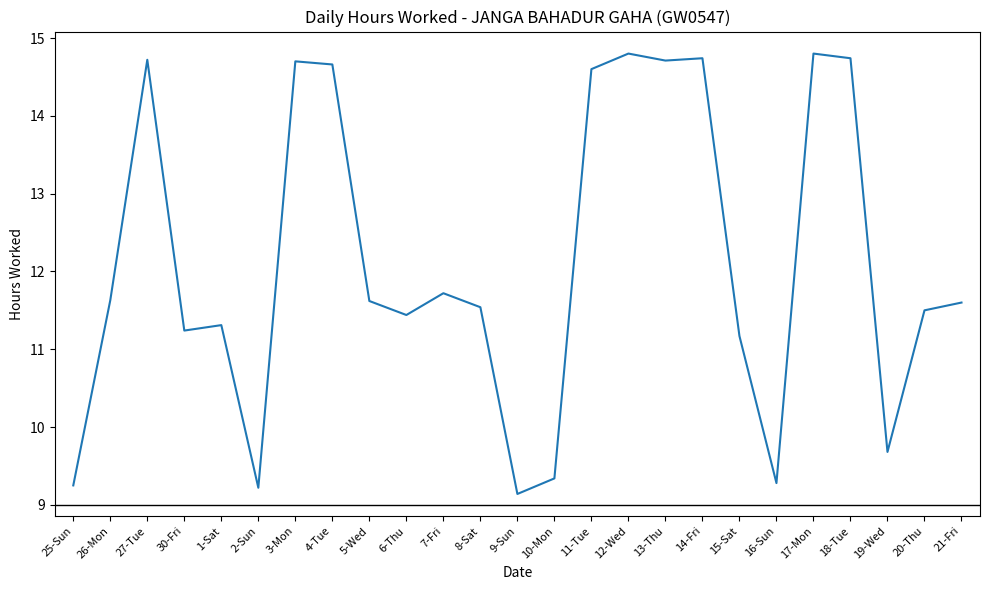

What value does the data have at 12-Wed?

14.8